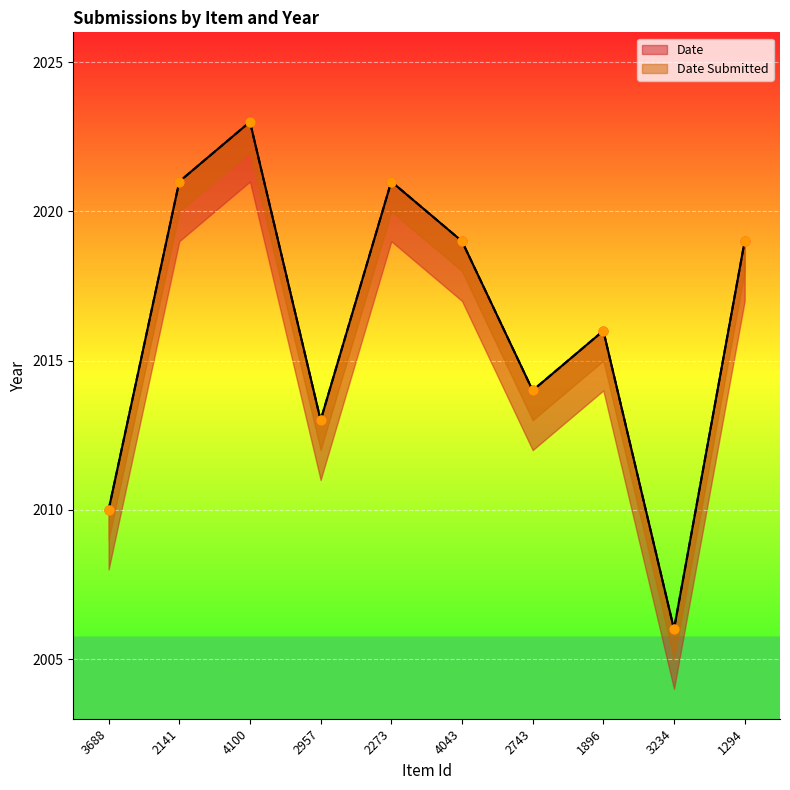

At how many categories does at least one series exceed 2021?

1